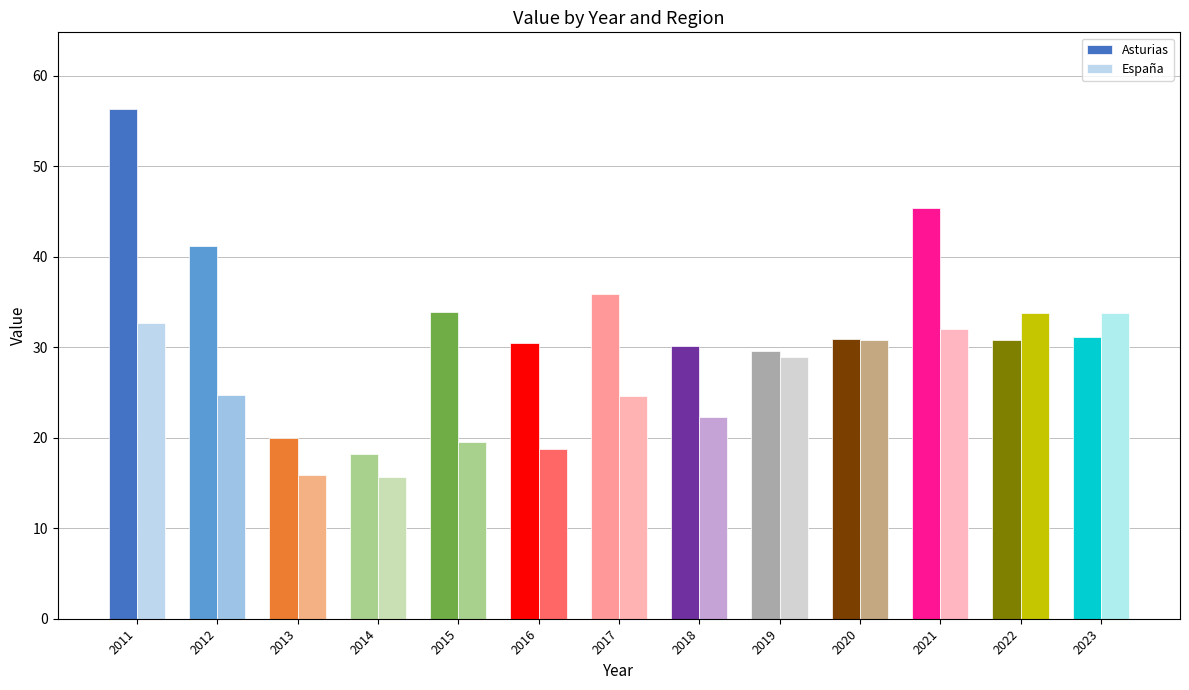

The Asturias series shows 31.2 at 2023. True or false?

True